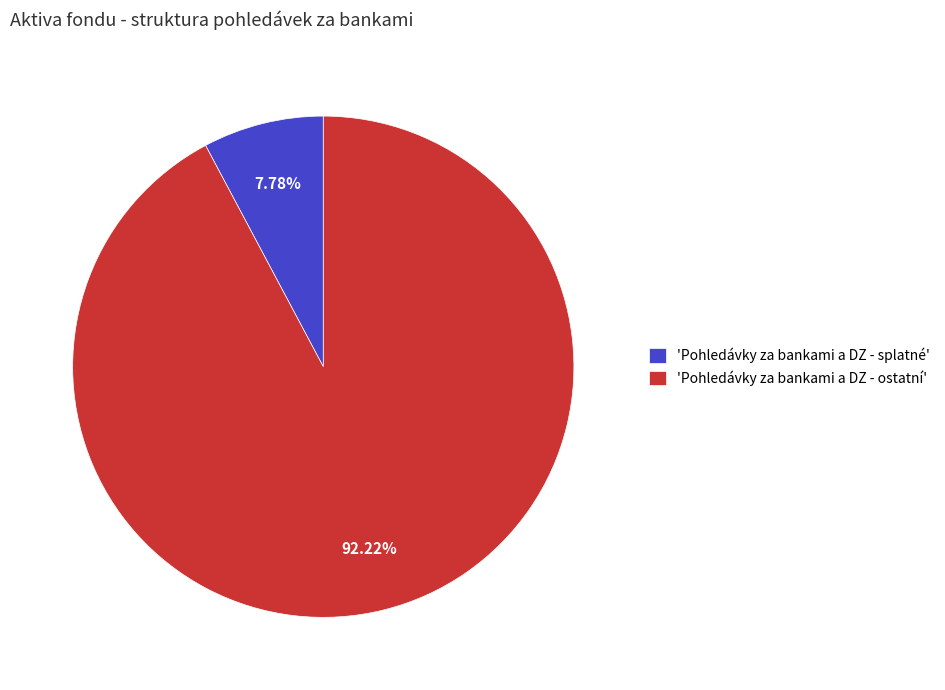

How many slices are in this pie chart?

2